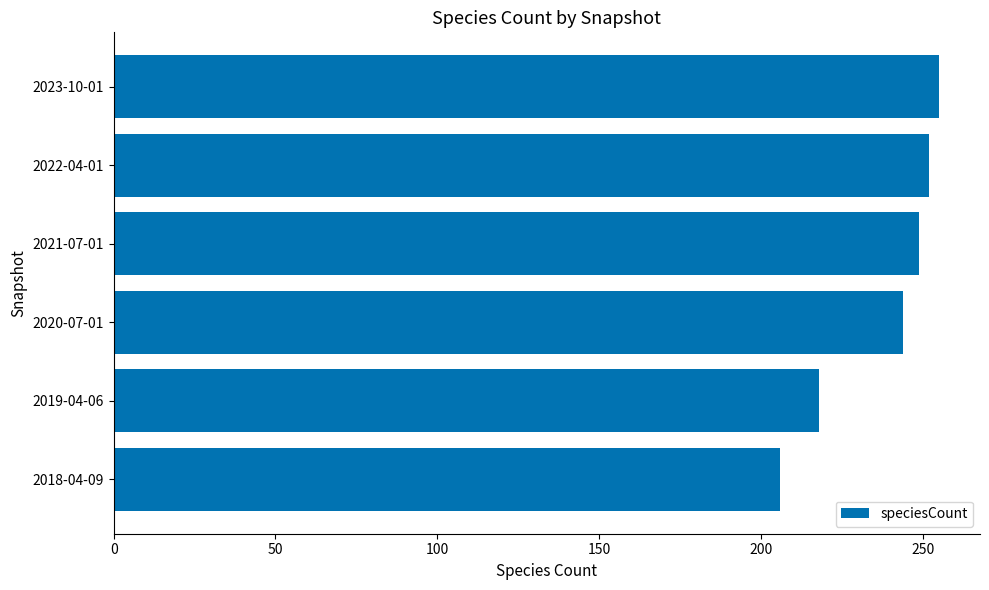

Rank the categories by value from lowest to highest.

2018-04-09, 2019-04-06, 2020-07-01, 2021-07-01, 2022-04-01, 2023-10-01